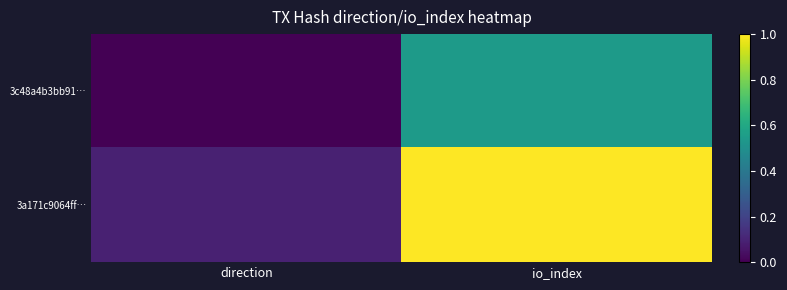

What is the total value across all series at io_index?

1.5